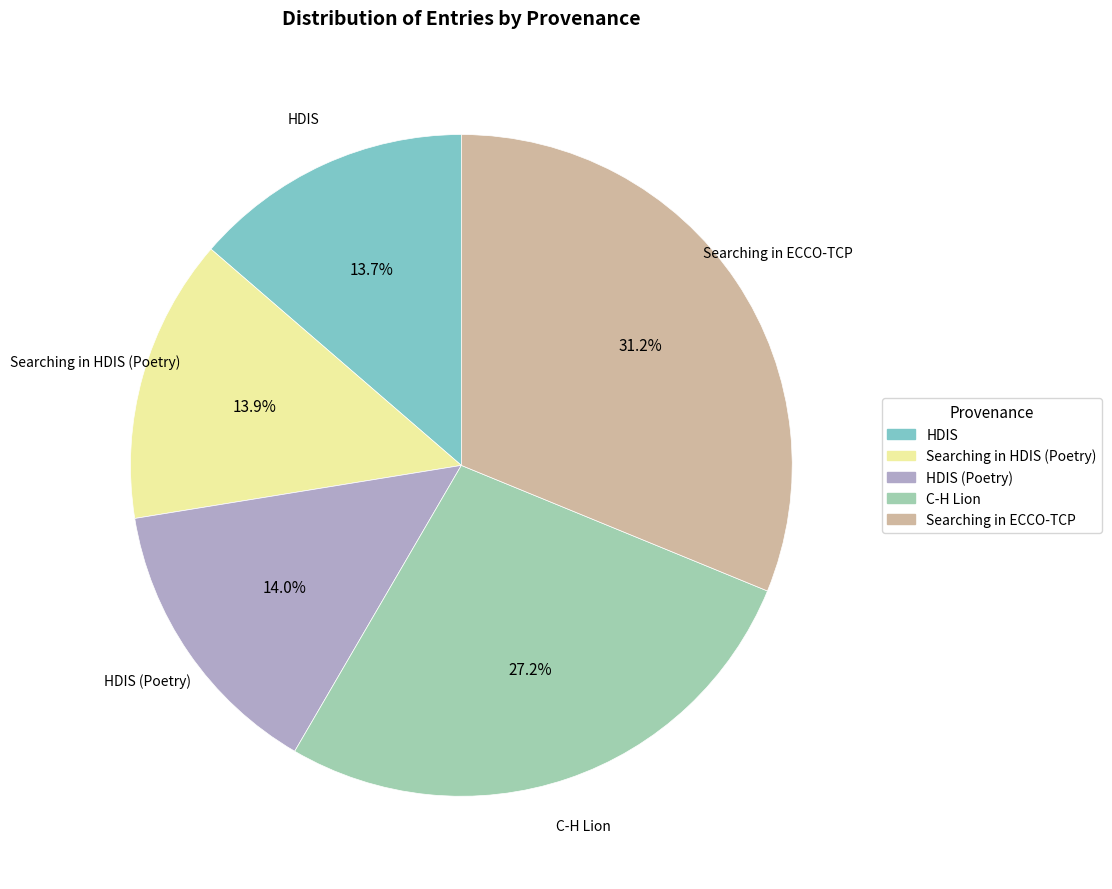

Does any single category account for the majority?

No